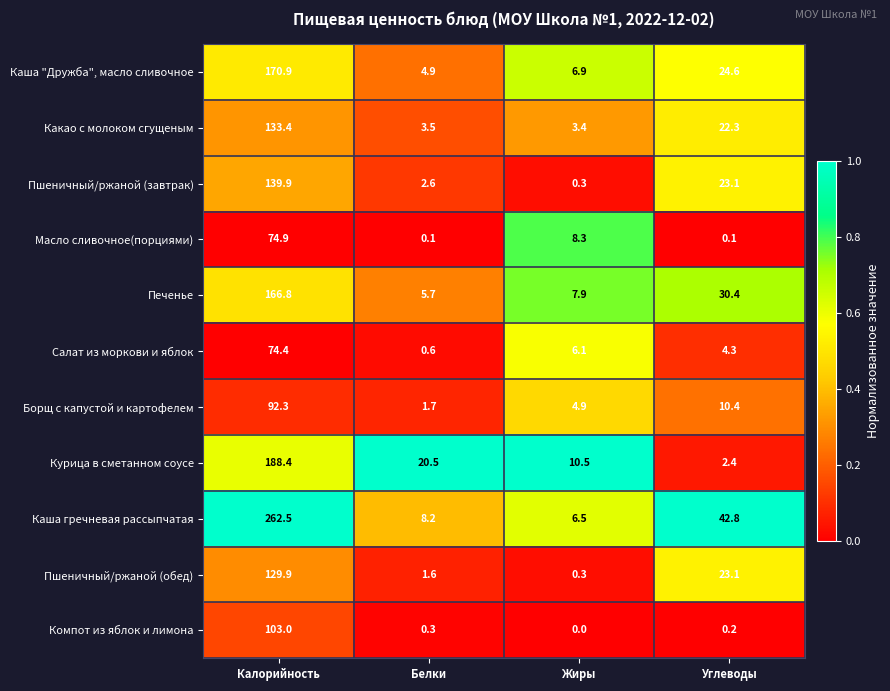

Rank the series by their maximum value, from lowest to highest.

Салат из моркови и яблок, Масло сливочное(порциями), Борщ с капустой и картофелем, Компот из яблок и лимона, Пшеничный/ржаной (обед), Какао с молоком сгущеным, Пшеничный/ржаной (завтрак), Печенье, Каша "Дружба", масло сливочное, Курица в сметанном соусе, Каша гречневая рассыпчатая